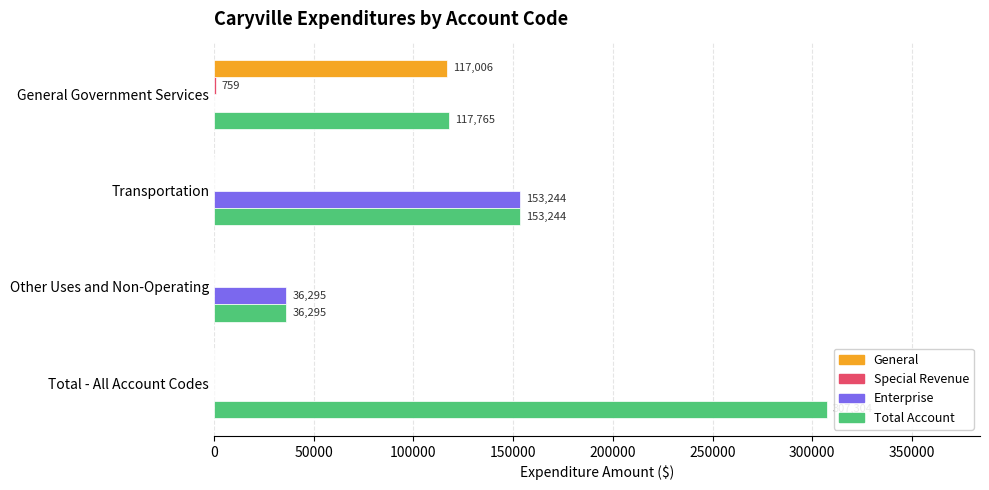

Between Transportation and Total - All Account Codes, which series saw the biggest shift?

Total Account